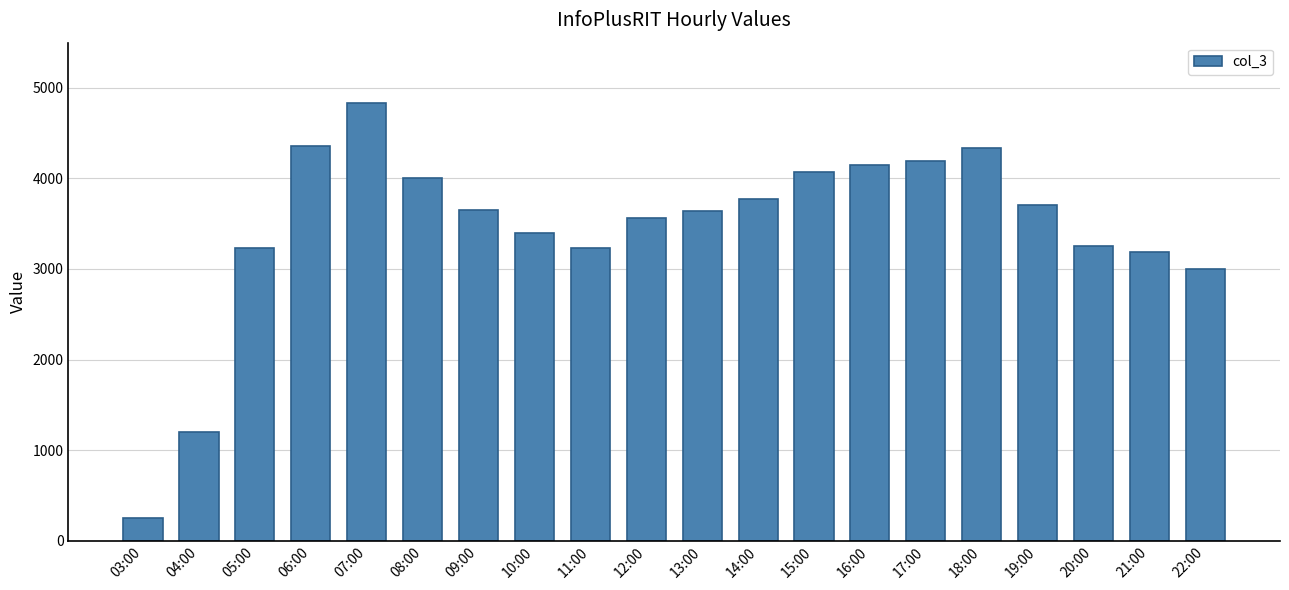

Which category has the highest value across all series?

07:00